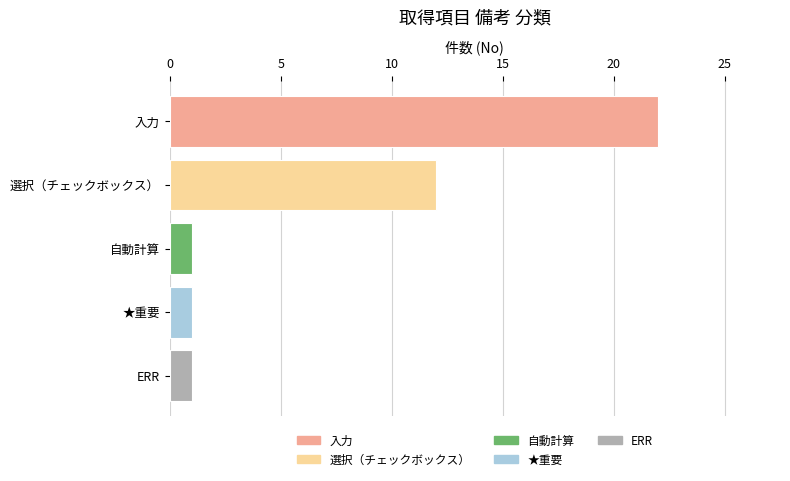

How many distinct data groups are displayed?

1